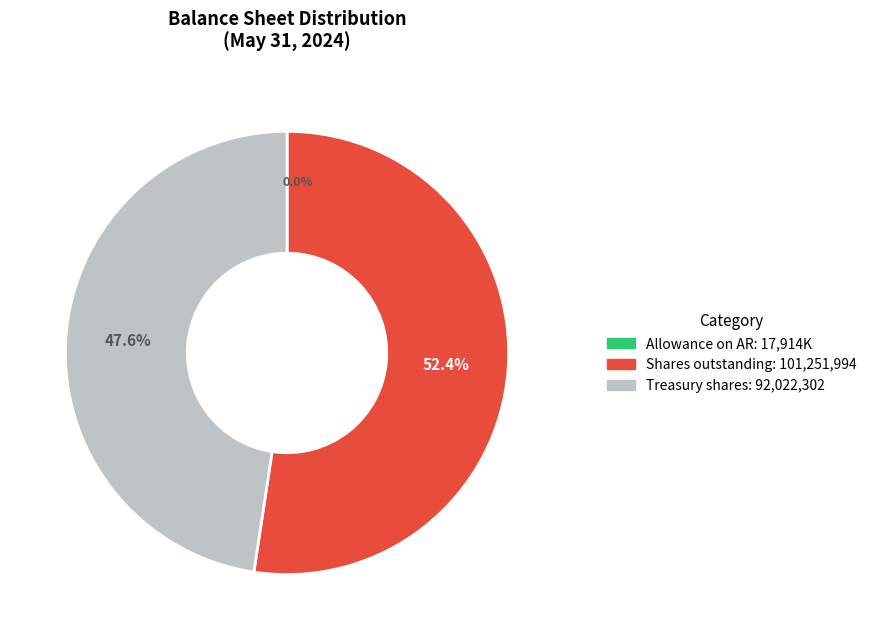

True or false: Treasury stock, shares accounts for 39% of the total.

False